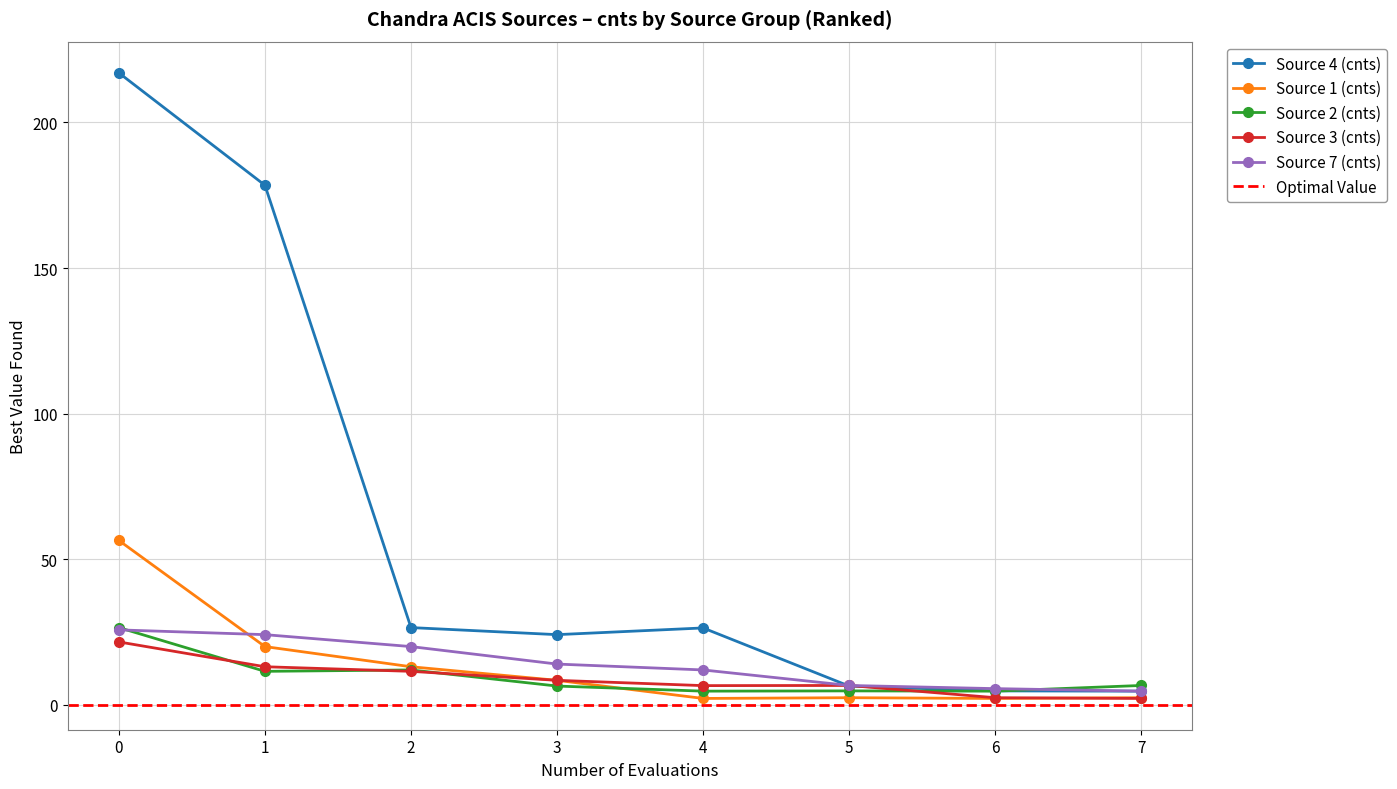

How many data points does each series have?

8